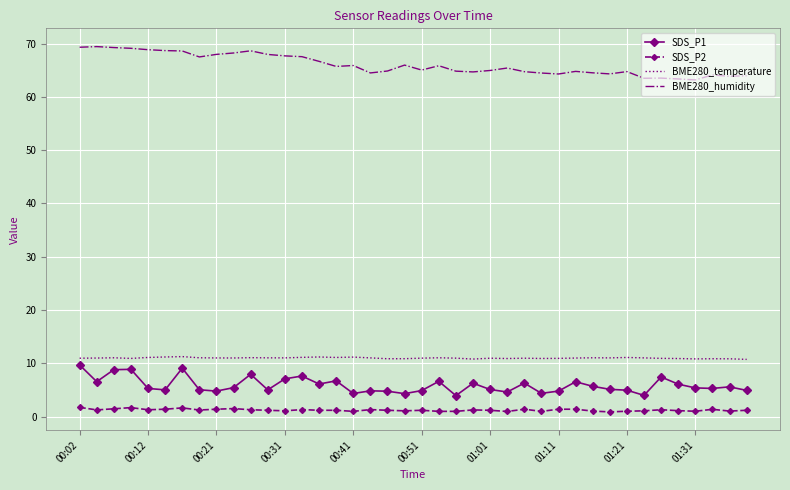

True or false: BME280_humidity and SDS_P2 intersect in this chart.

False